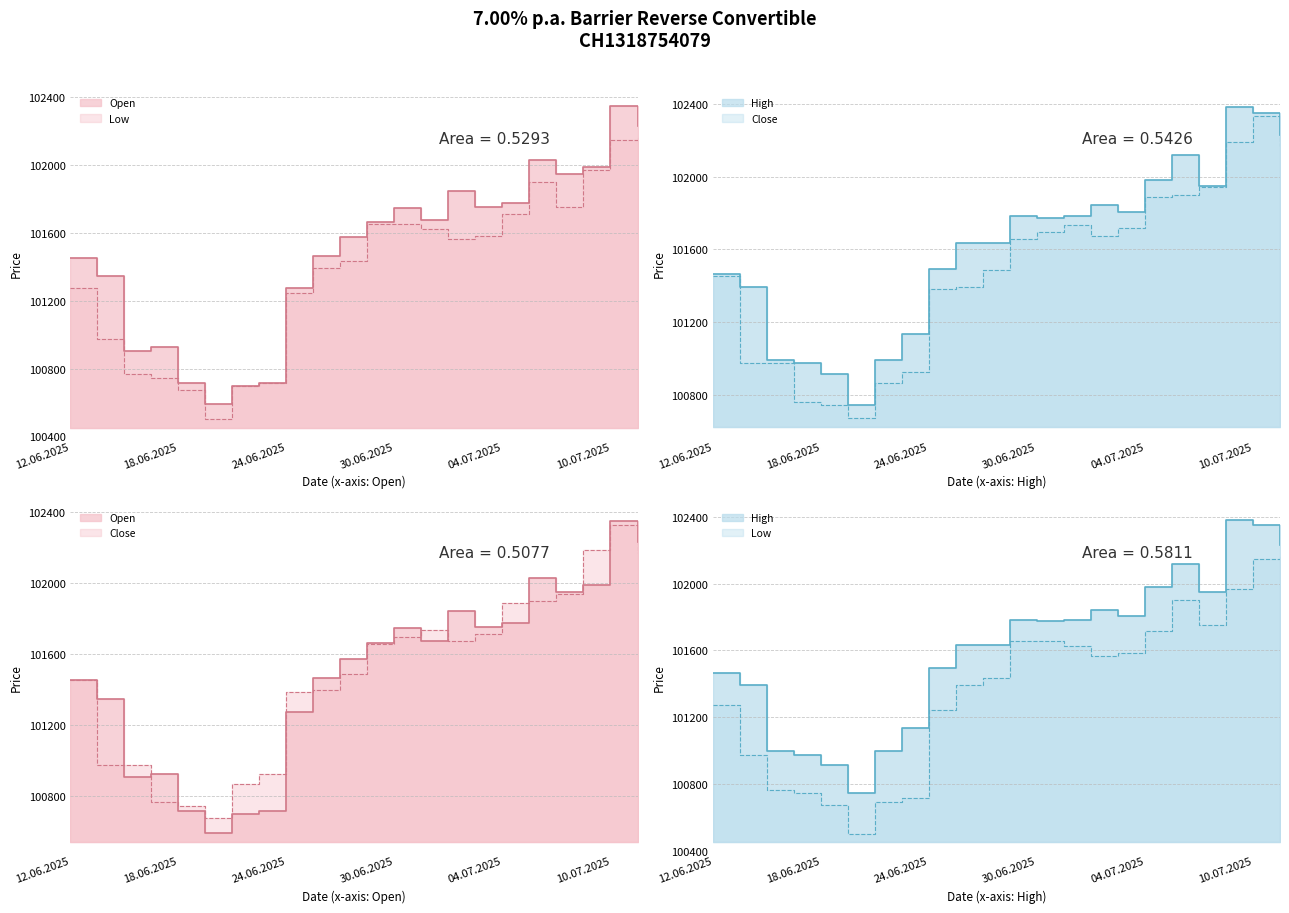

What is the label of the 14th point from the right?

24.06.2025